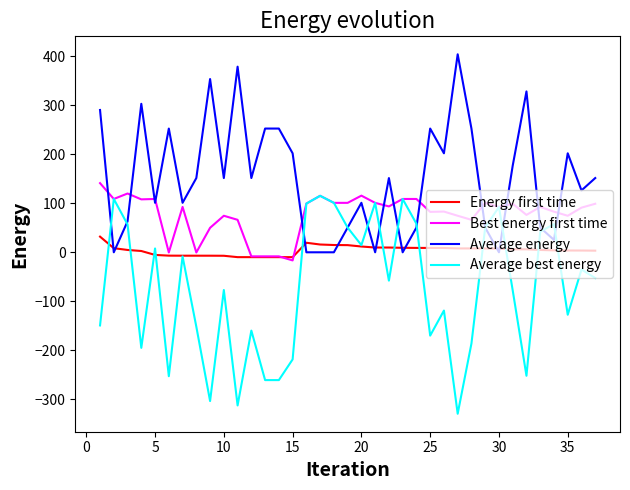

How many interior local peaks does the Average best energy series have?

12